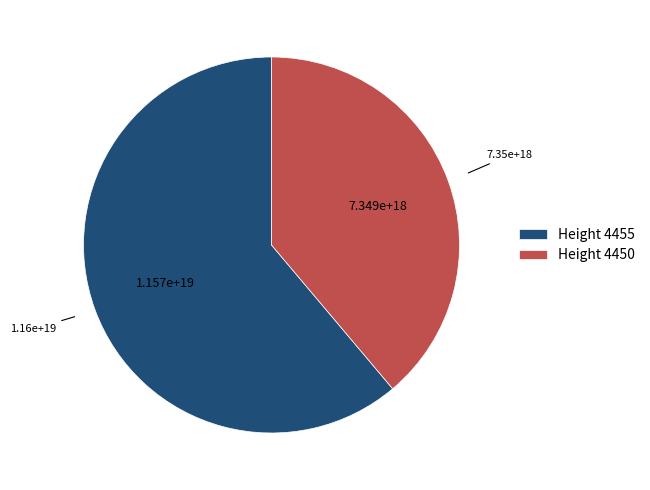

Which category has the smallest portion of the pie?

Height 4450